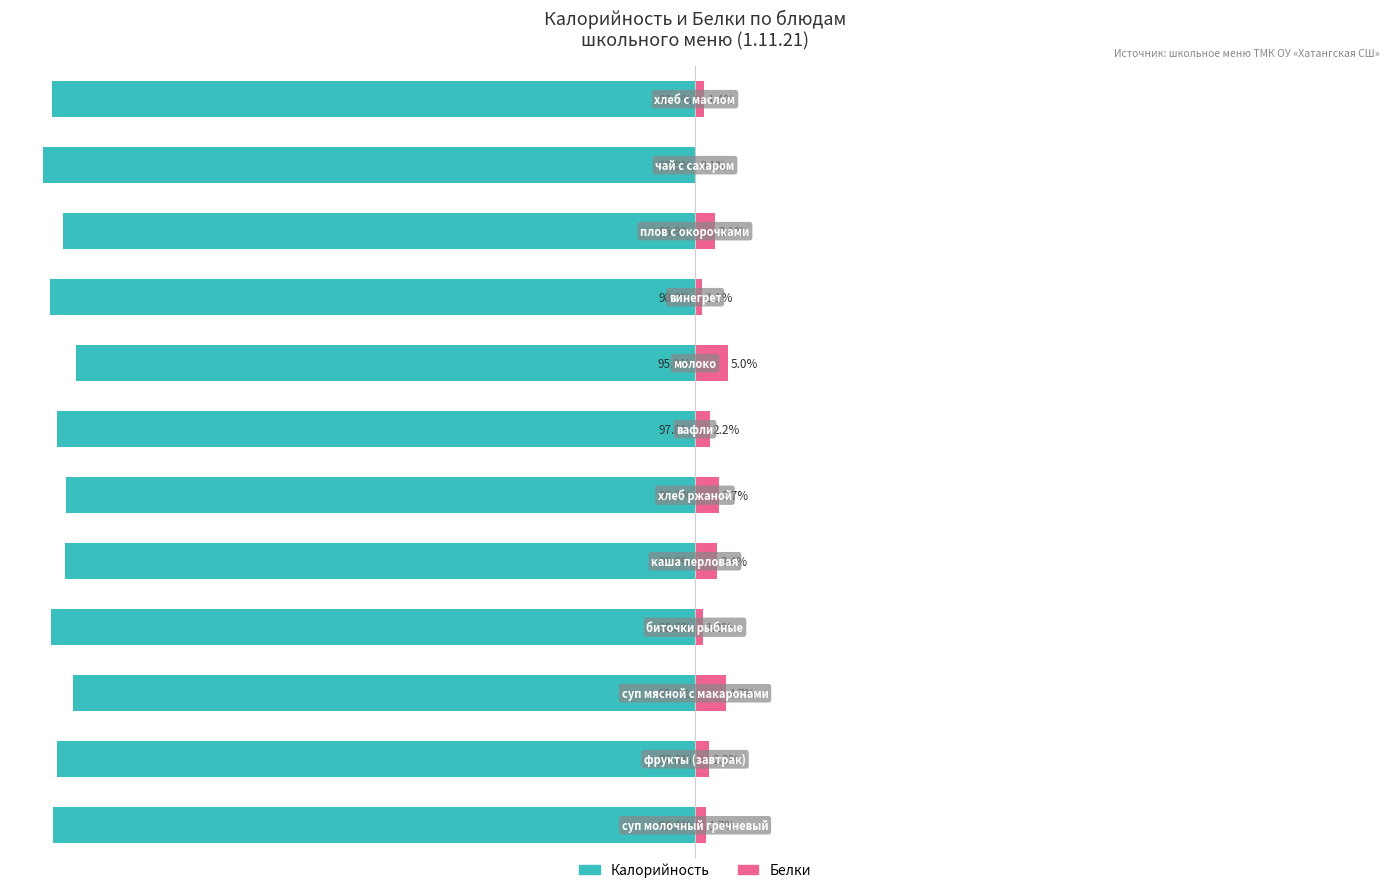

Rank the series at 5 from highest to lowest value.

Белки, Калорийность